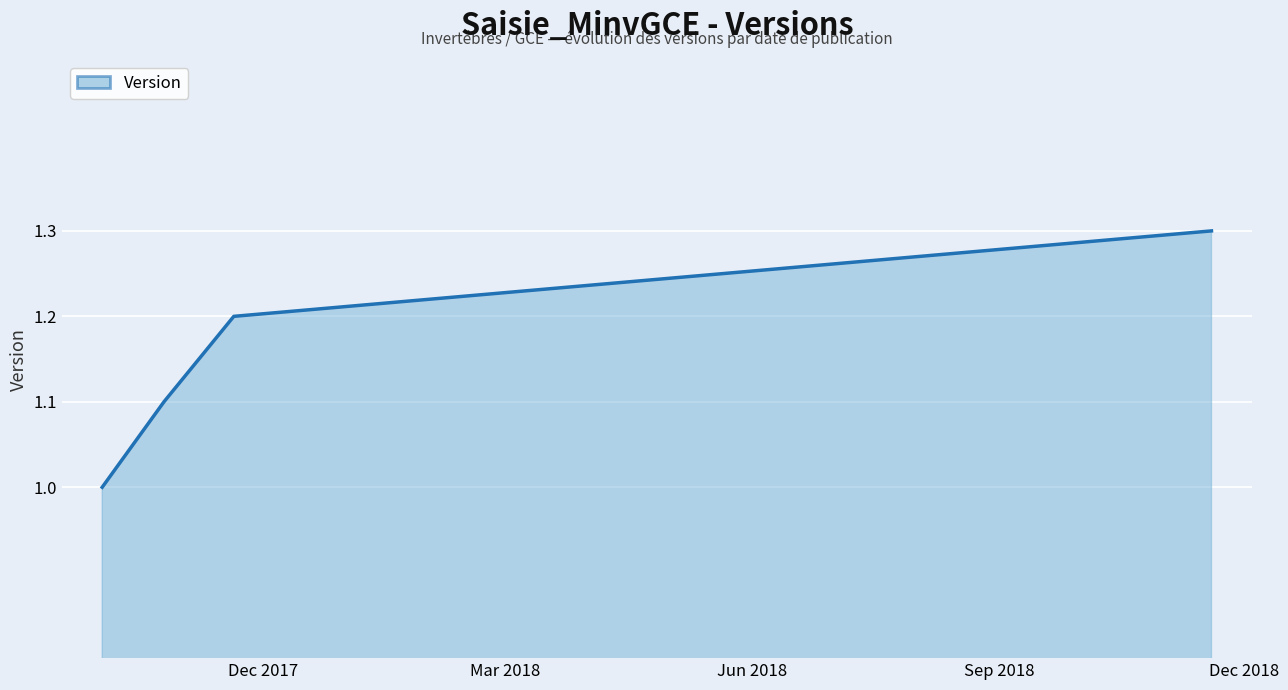

Reading left to right, transcribe all the data shown in this chart.

1.0	1.1	1.2	1.3